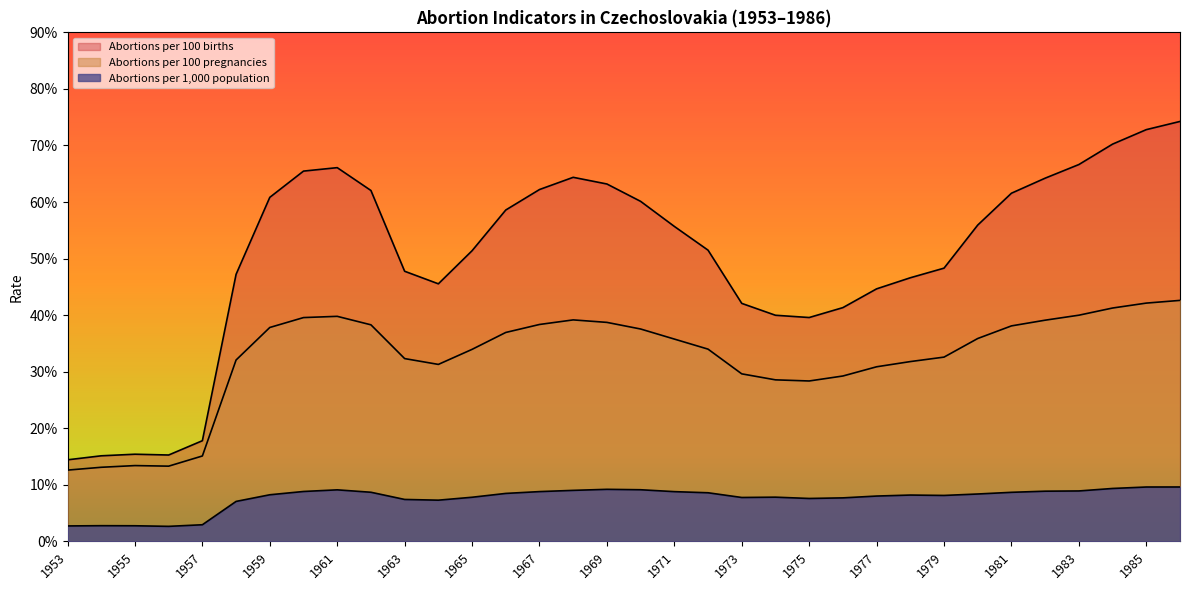

Reading left to right, transcribe all the data shown in this chart.

Abortions per 1,000 population: 2.7	2.8	2.8	2.7	2.9	7.1	8.2	8.8	9.1	8.7	7.4	7.3	7.8	8.5	8.8	9.0	9.2	9.1	8.8	8.6	7.8	7.8	7.6	7.7	8.0	8.2	8.1	8.4	8.7	8.9	8.9	9.4	9.6	9.6
Abortions per 100 pregnancies: 12.6	13.1	13.4	13.3	15.1	32.1	37.8	39.6	39.8	38.3	32.3	31.3	34.0	36.9	38.4	39.2	38.7	37.5	35.8	34.0	29.6	28.6	28.4	29.2	30.9	31.8	32.6	35.9	38.1	39.1	40.0	41.3	42.1	42.6
Abortions per 100 births: 14.4	15.1	15.4	15.3	17.8	47.2	60.8	65.5	66.1	62.0	47.8	45.5	51.4	58.6	62.2	64.4	63.2	60.1	55.7	51.5	42.1	40.0	39.6	41.3	44.6	46.6	48.3	55.9	61.6	64.2	66.6	70.2	72.8	74.2